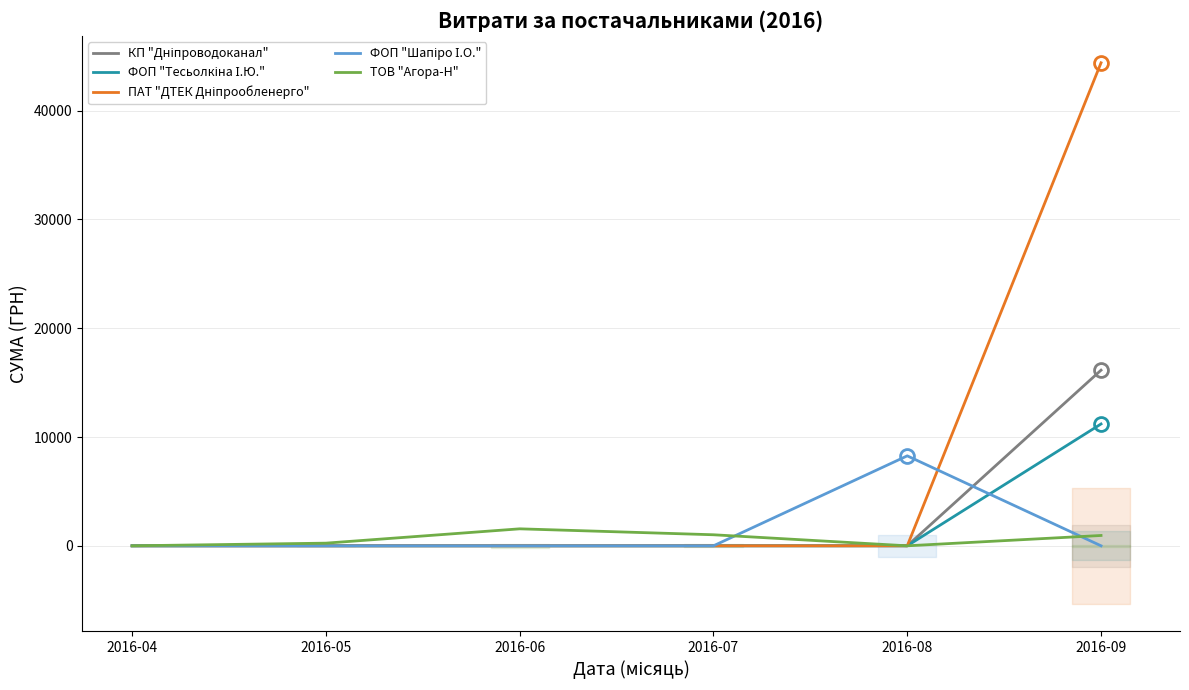

How many distinct data groups are displayed?

5